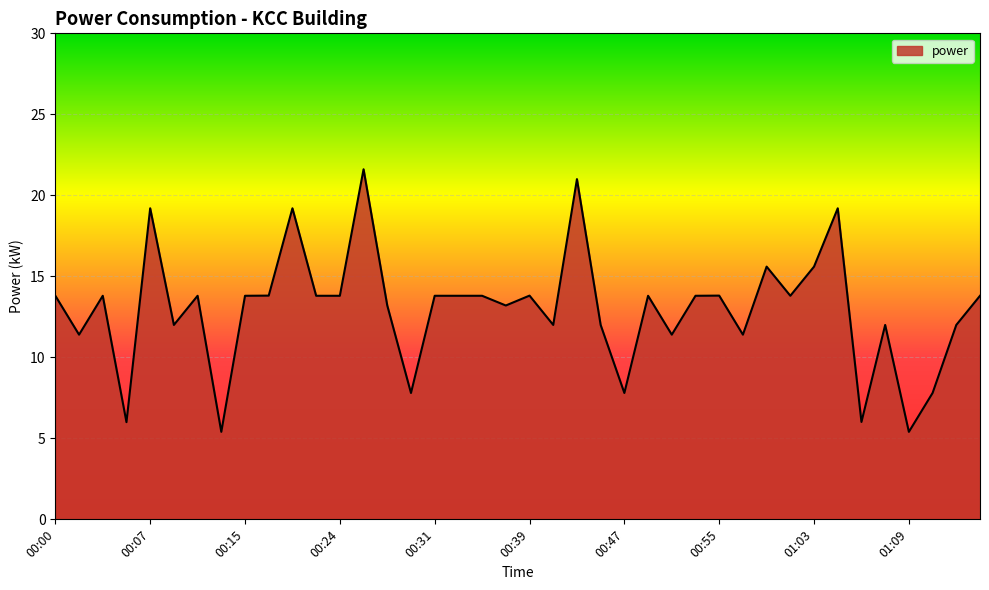

What is the difference between the maximum and minimum values?

16.2